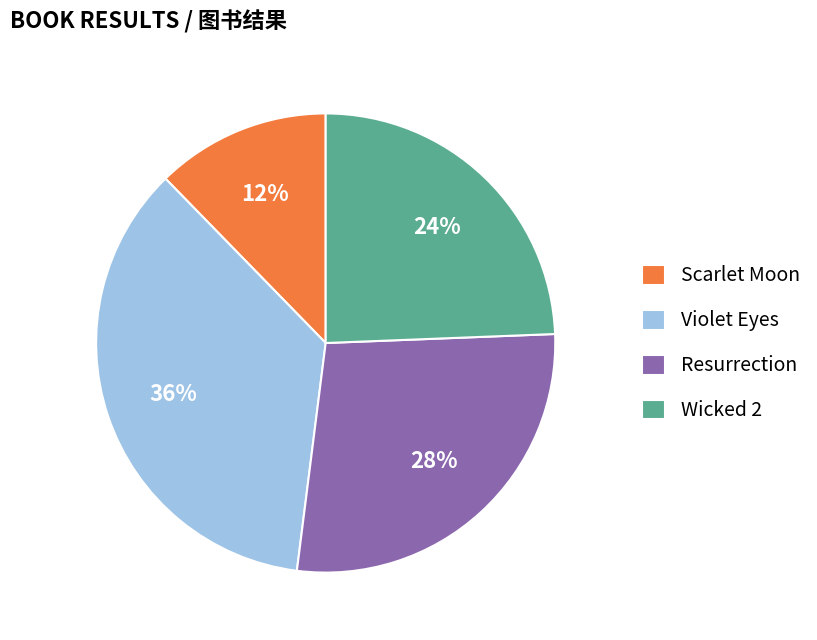

Rank the categories by value from lowest to highest.

Scarlet Moon, Wicked 2, Resurrection, Violet Eyes